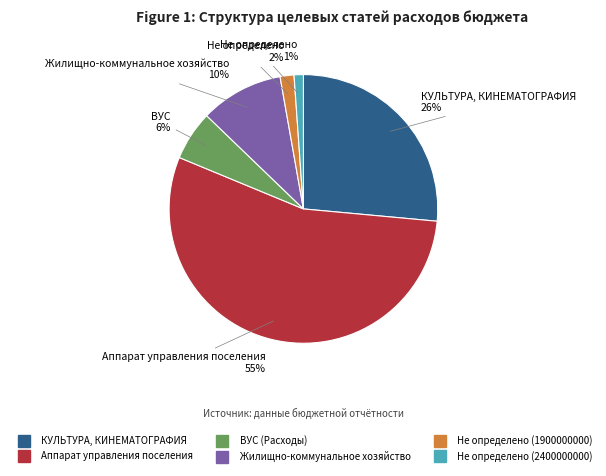

How many segments does this pie chart have?

6